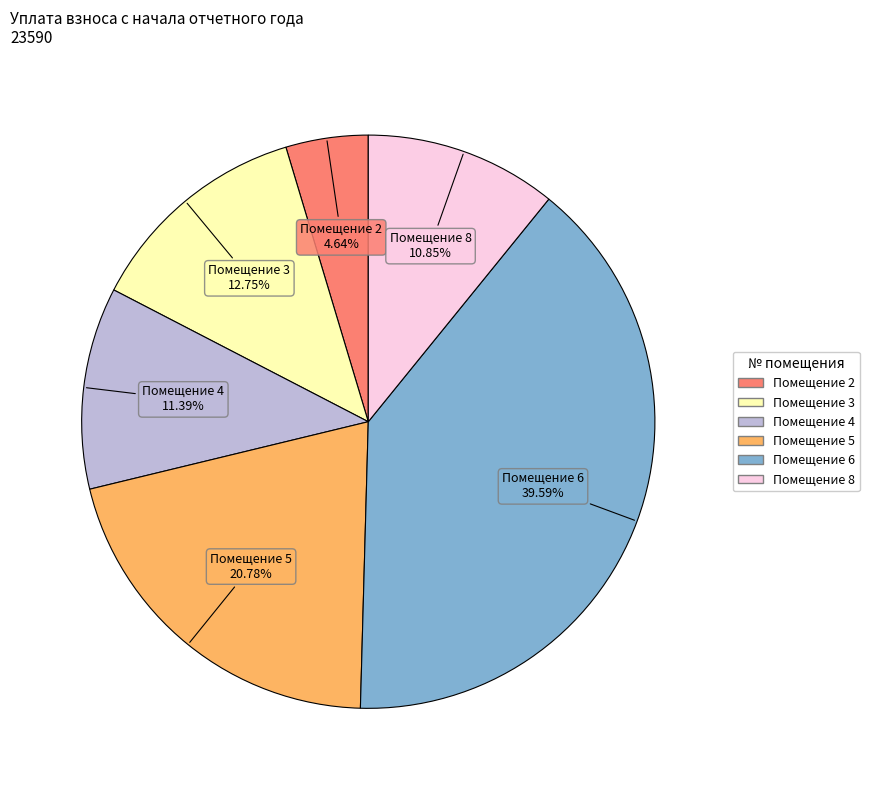

Does any single category account for the majority?

No